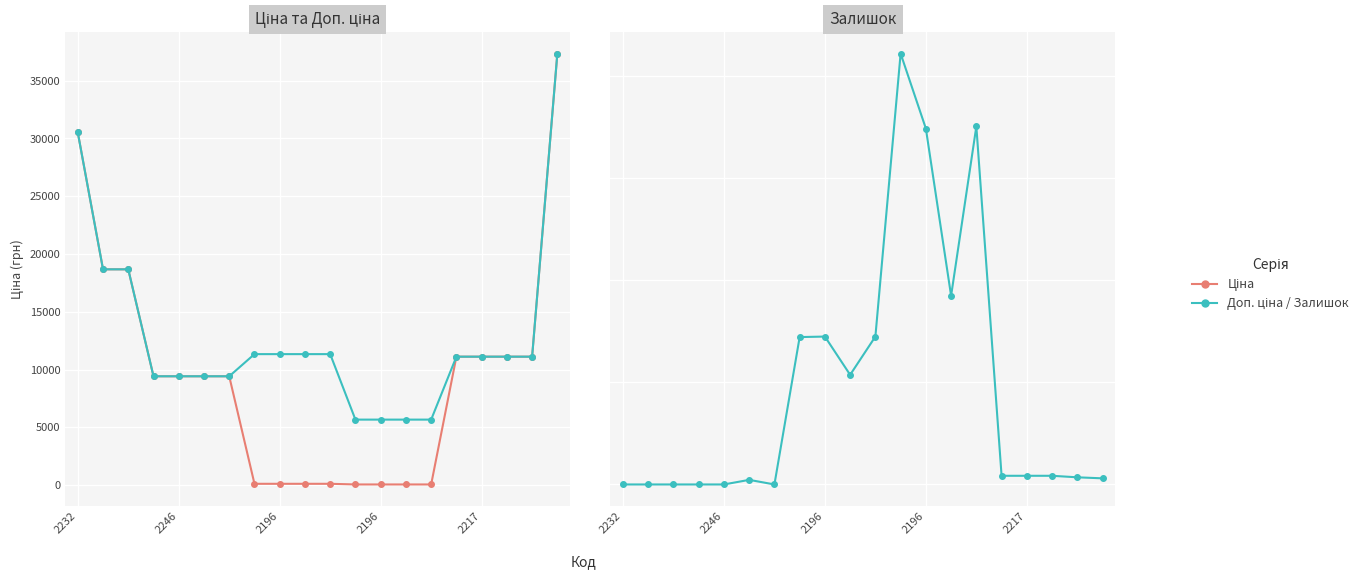

At which category does the chart reach its minimum across all series?

2232